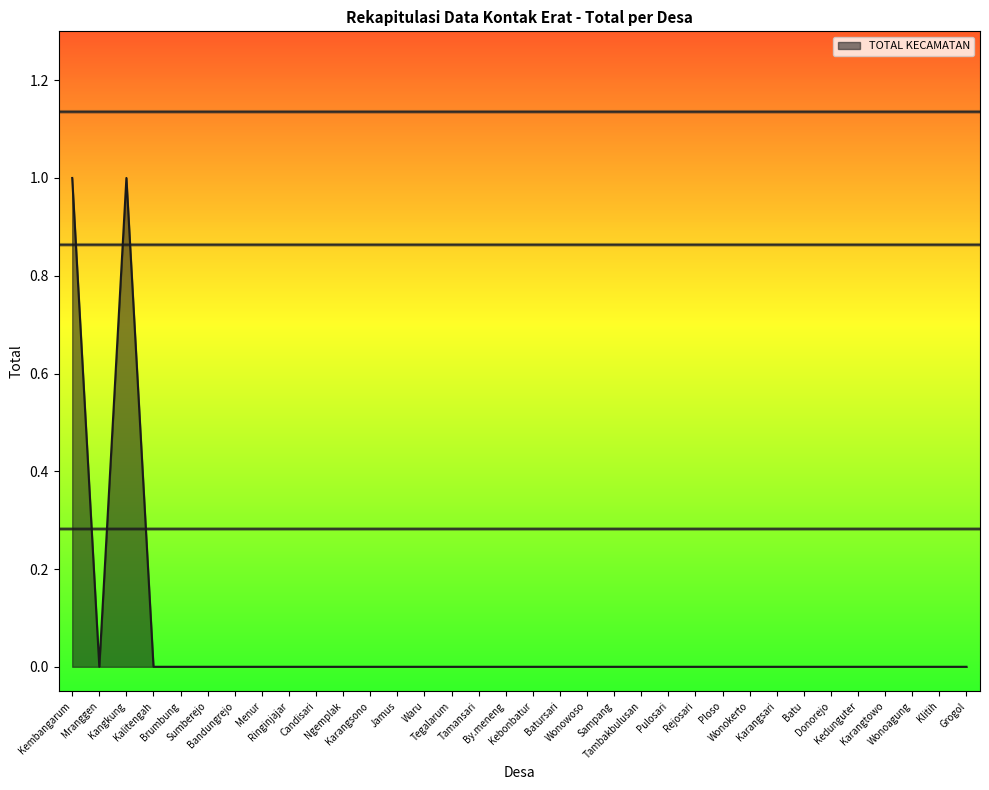

How many interior local valleys (lower than both neighbors) does the data have?

1